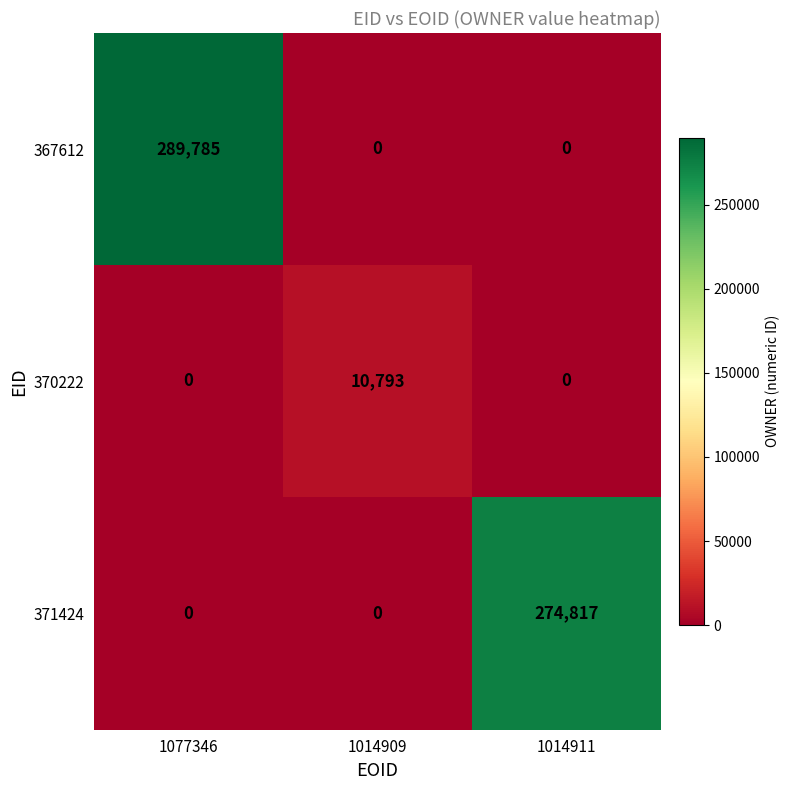

What is the maximum value for 367612?

289785